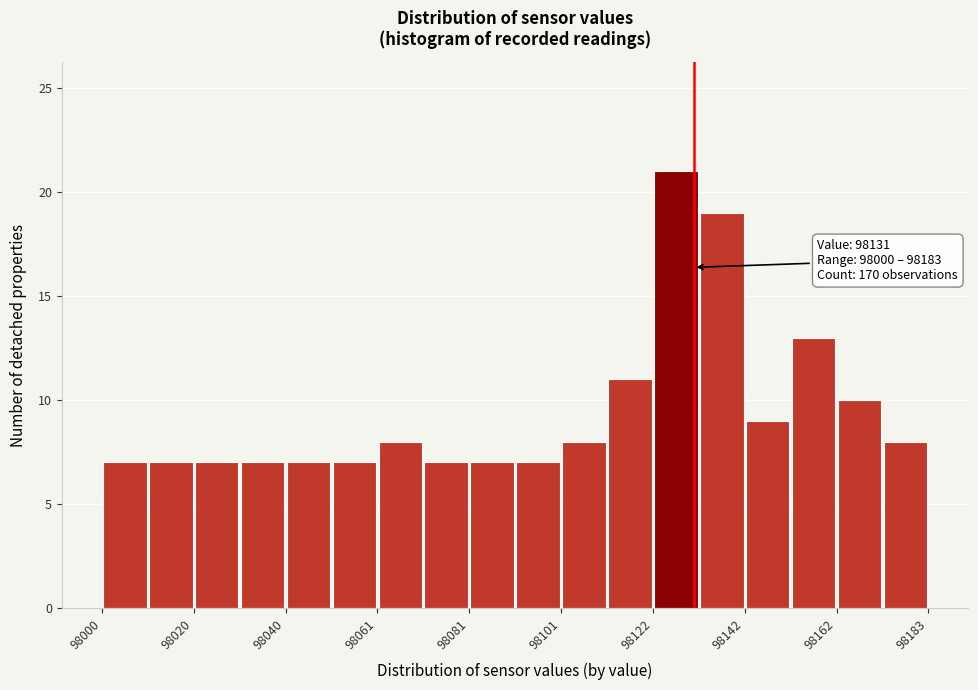

Around what value on the x-axis is the tallest bar? Give the approximate position of its centre, as read against the axis.

98125